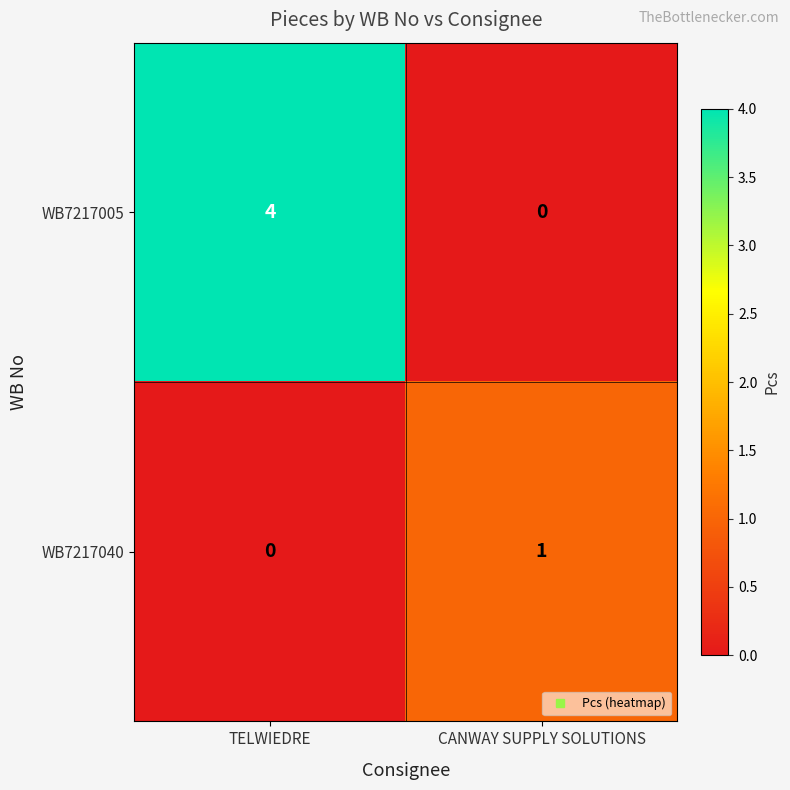

Which series has the largest range (max minus min)?

WB7217005